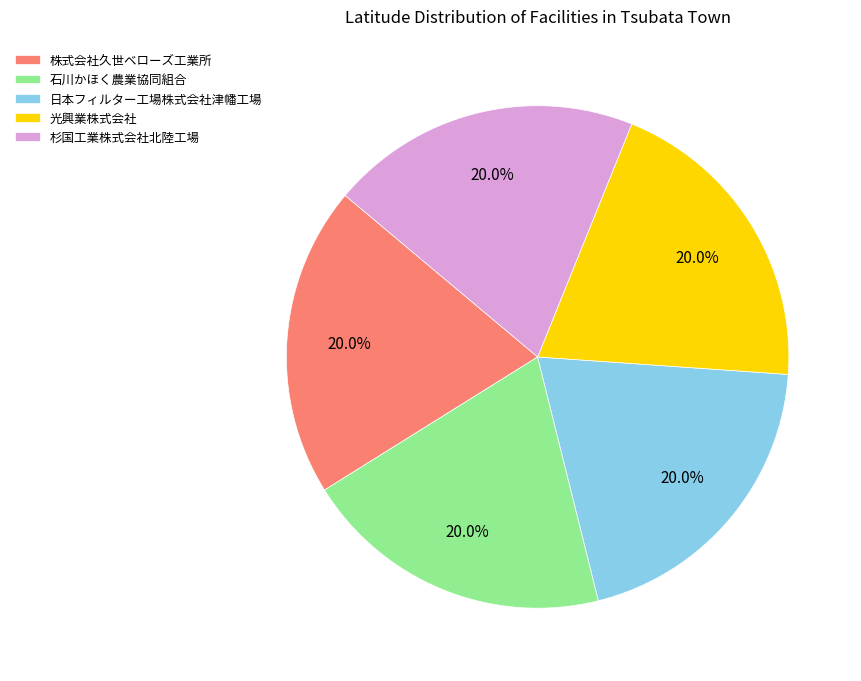

Combined, what portion of the pie is 光興業株式会社 and 石川かほく農業協同組合?

40.0%